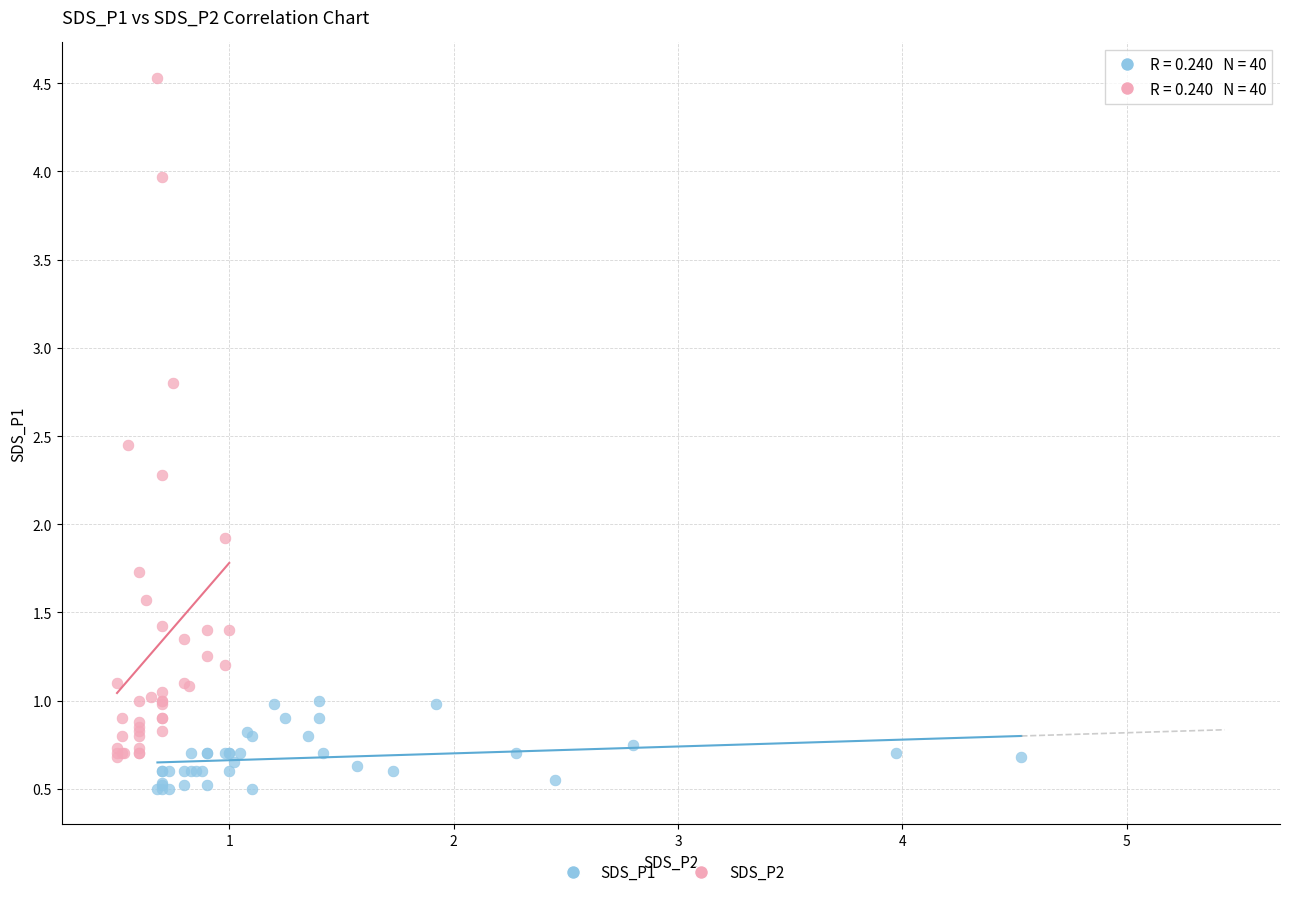

Which series contains the lowest Y value?

SDS_P1